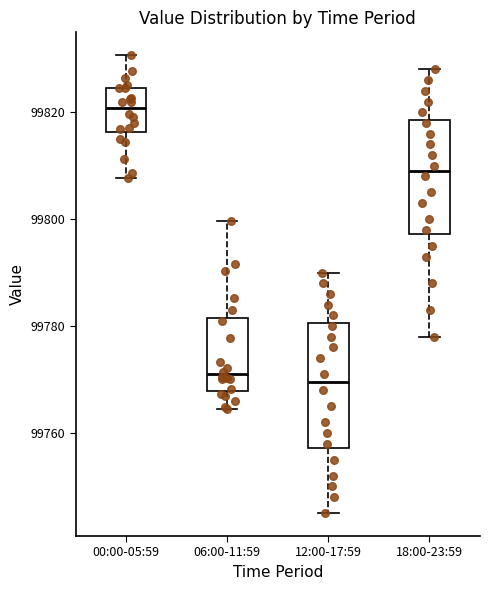

Reading left to right, read every box against the y-axis: the position of its median line, the range the box covers, and the ends of its whiskers. The values are not printed on the chart, so give them approximately, as read against the axis.

00:00-05:59: median 99820, box 99816 to 99824, whiskers 99808 to 99830
06:00-11:59: median 99770, box 99768 to 99782, whiskers 99764 to 99800
12:00-17:59: median 99770, box 99758 to 99780, whiskers 99746 to 99790
18:00-23:59: median 99810, box 99798 to 99818, whiskers 99778 to 99828